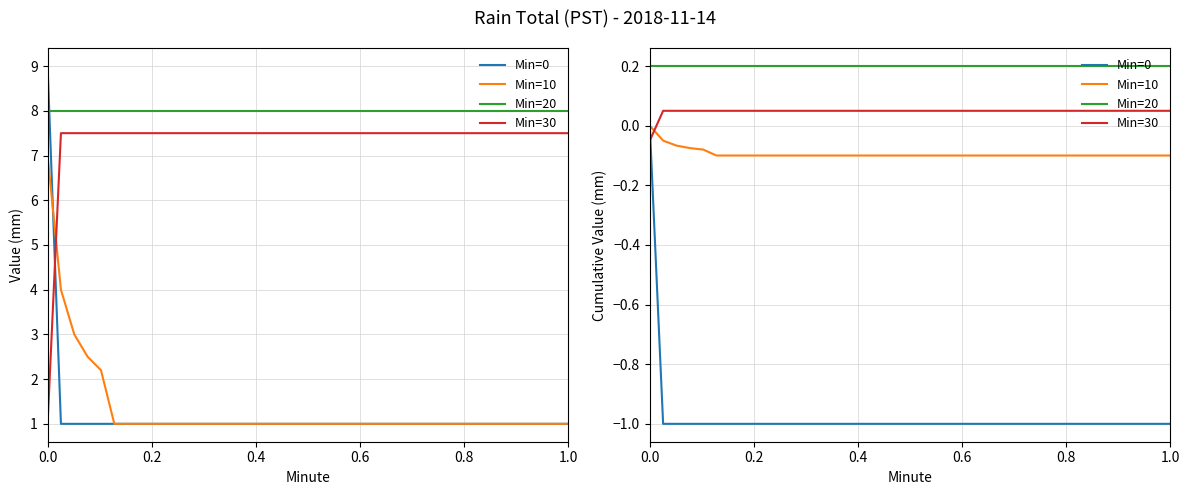

True or false: Min=10 has more than 0 interior local peaks.

False